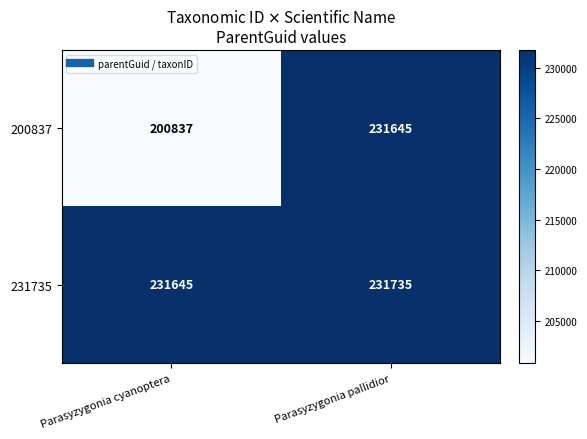

Reading left to right, list all the values displayed in this chart.

200837: 200837	231645
231735: 231645	231735